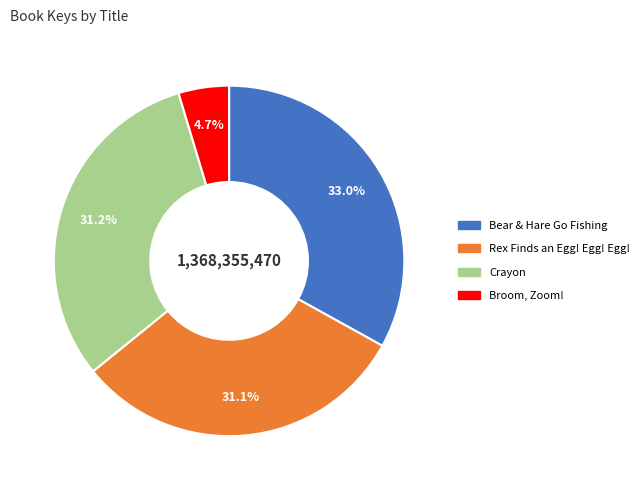

Is it true that Rex Finds an Egg! Egg! Egg! is 45% of the pie?

False